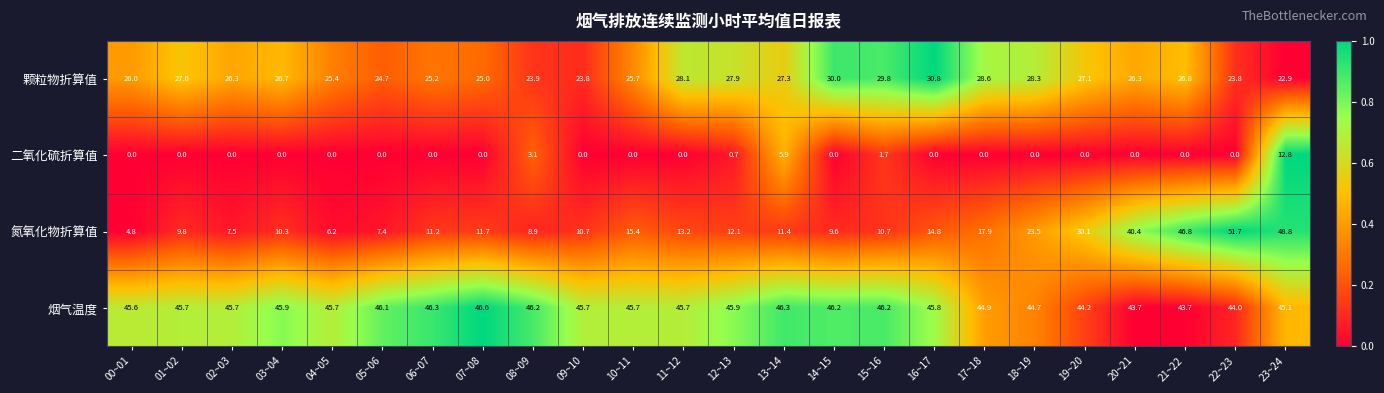

At which label does 氮氧化物折算值 reach its minimum?

00~01